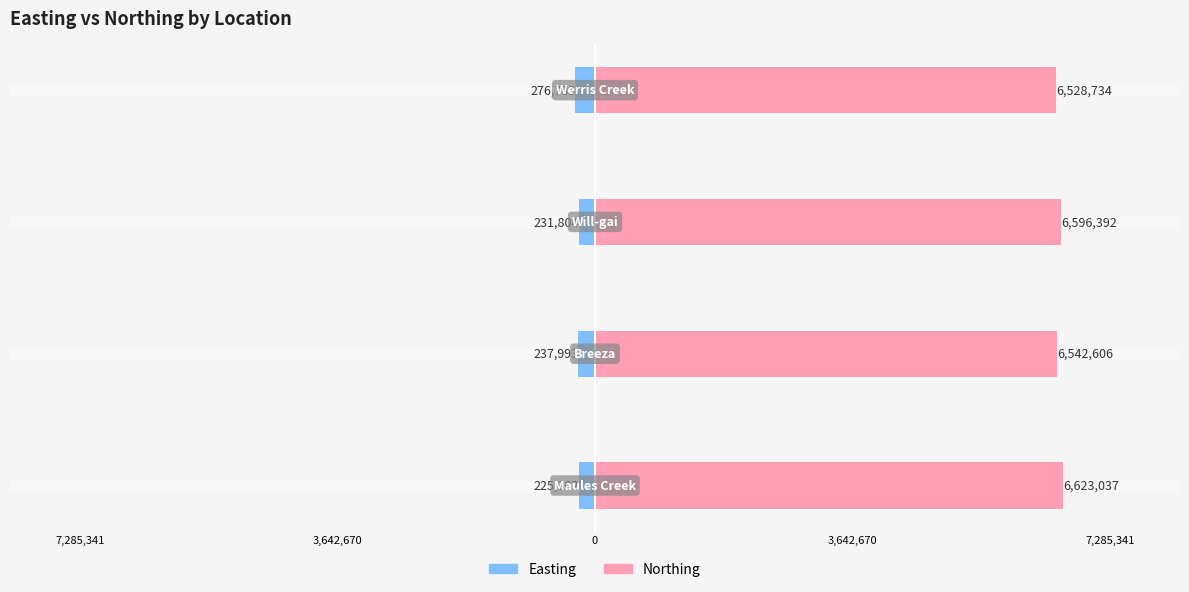

Rank the series at 3,642,670 from highest to lowest value.

Northing, Easting